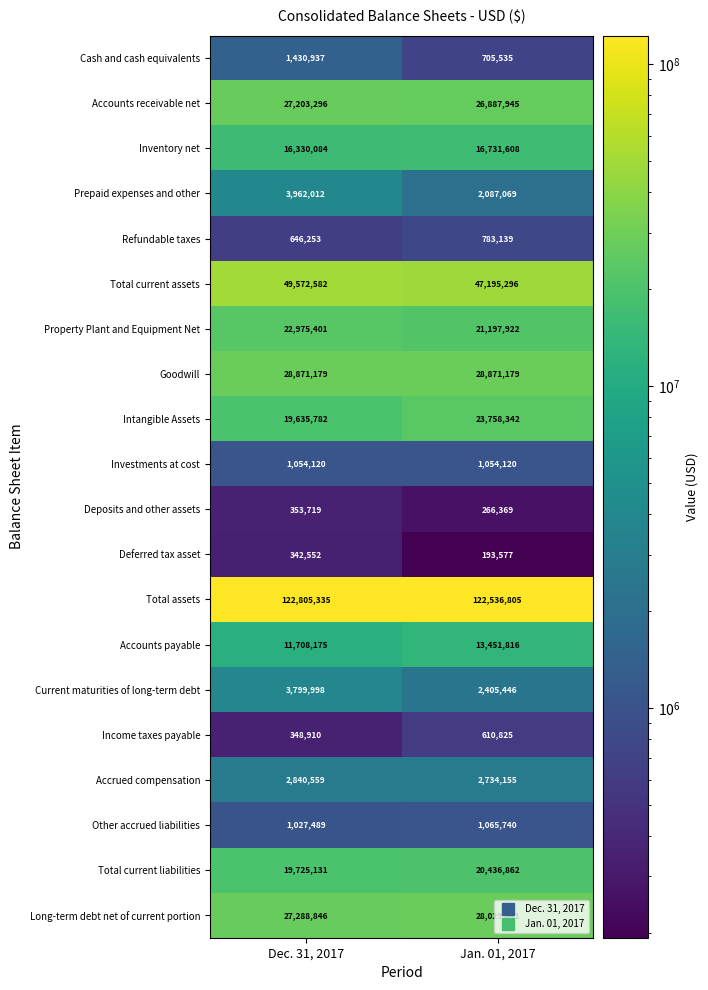

Which series has the largest range (max minus min)?

Intangible Assets